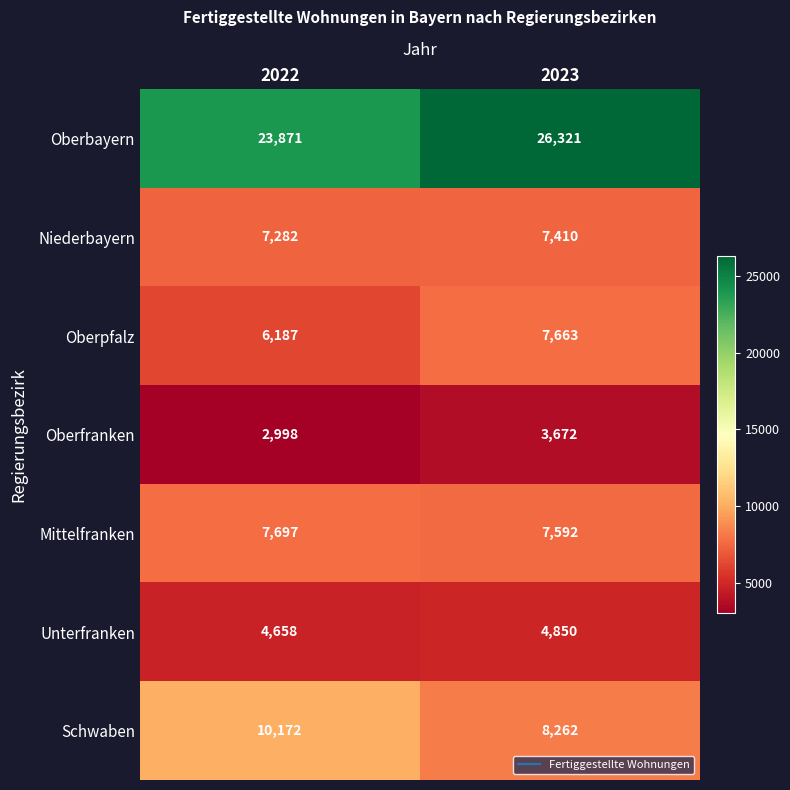

Rank the series at 2022 from highest to lowest value.

Oberbayern, Schwaben, Mittelfranken, Niederbayern, Oberpfalz, Unterfranken, Oberfranken